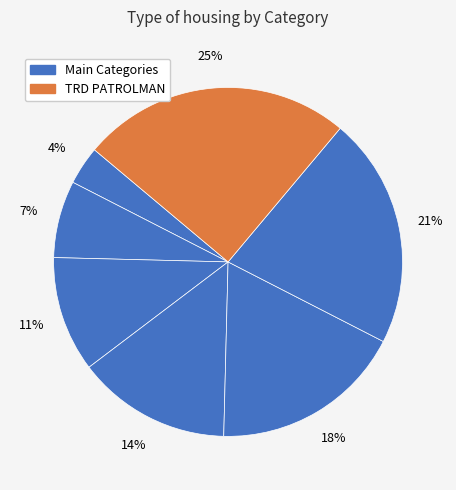

Which category has the biggest portion of the pie?

TRD PATROLMAN